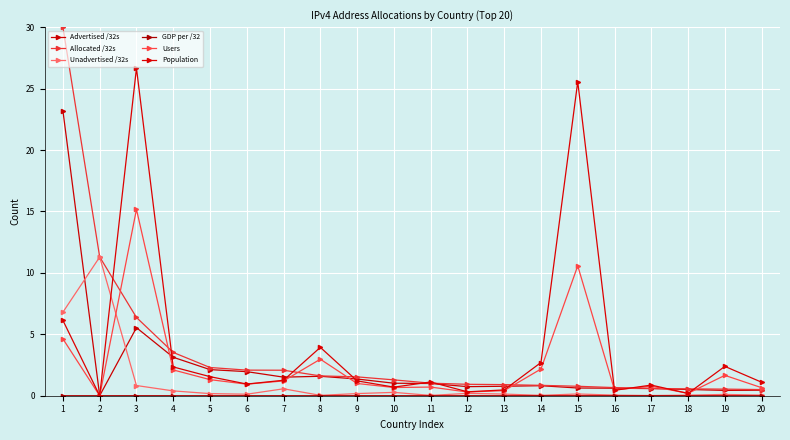

Is this an area chart (filled region under the line)?

No